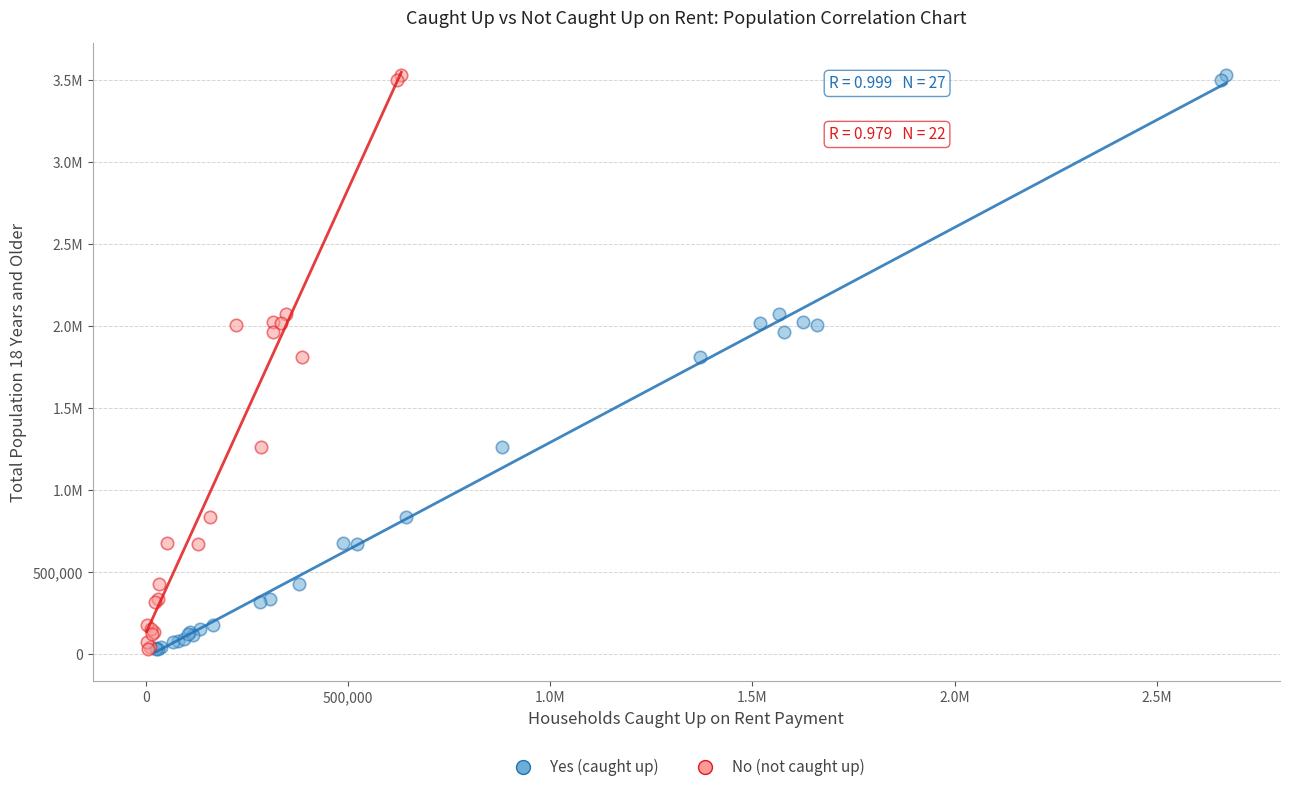

What are all the series names shown in the legend?

Yes (caught up), No (not caught up)